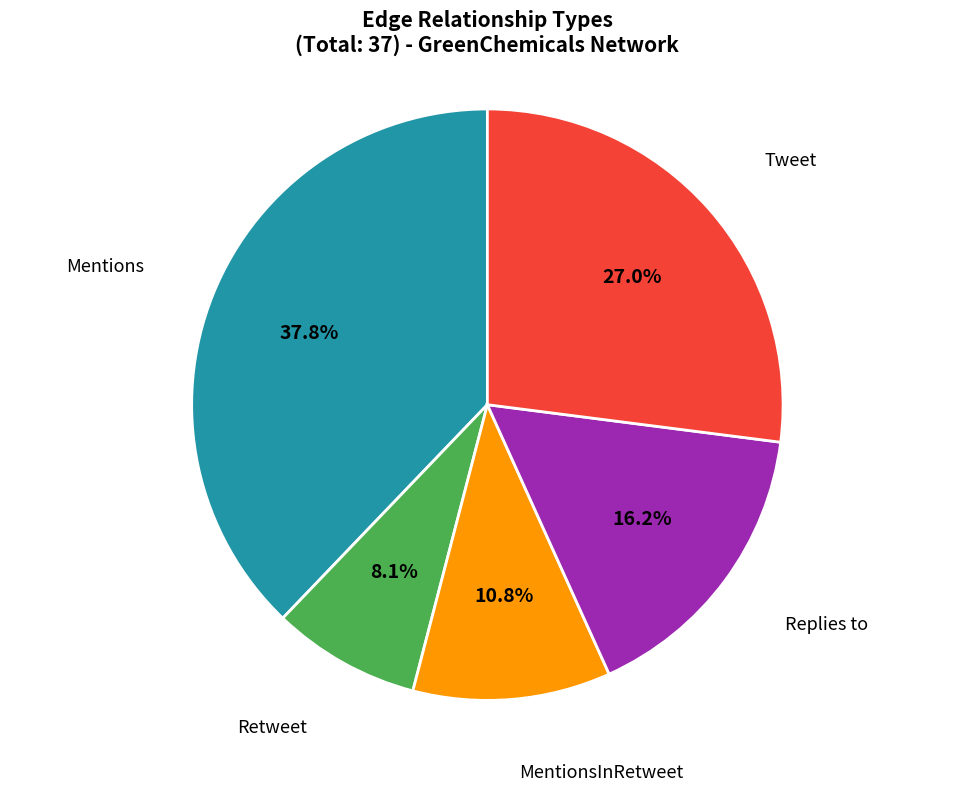

How many slices are in this pie chart?

5